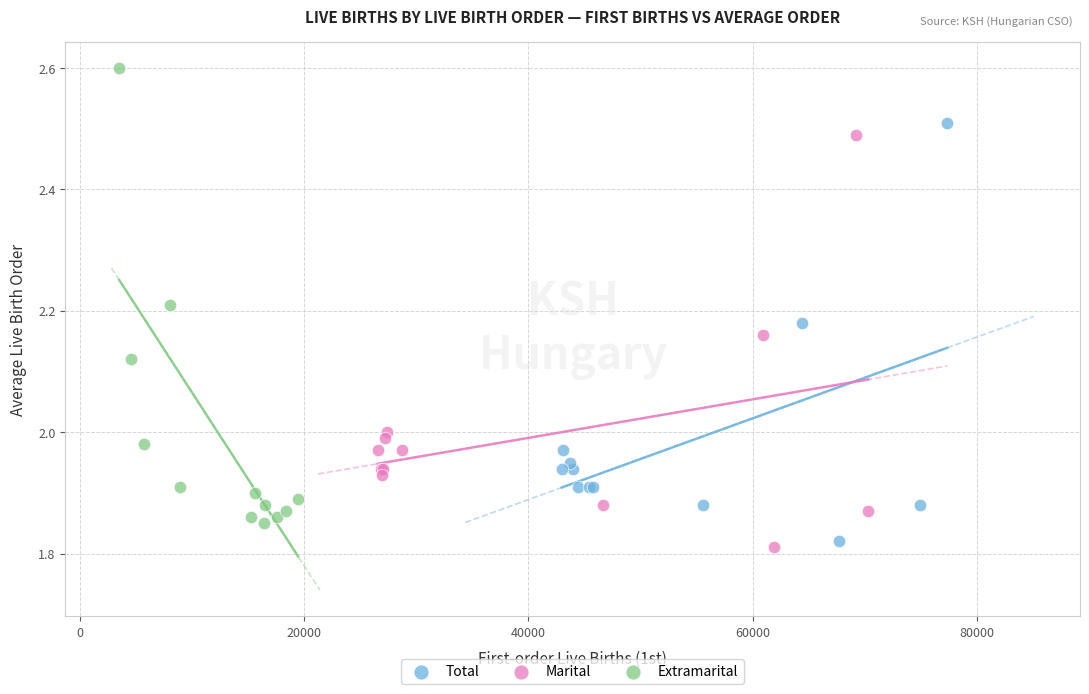

Which series contains the highest Y value?

Extramarital